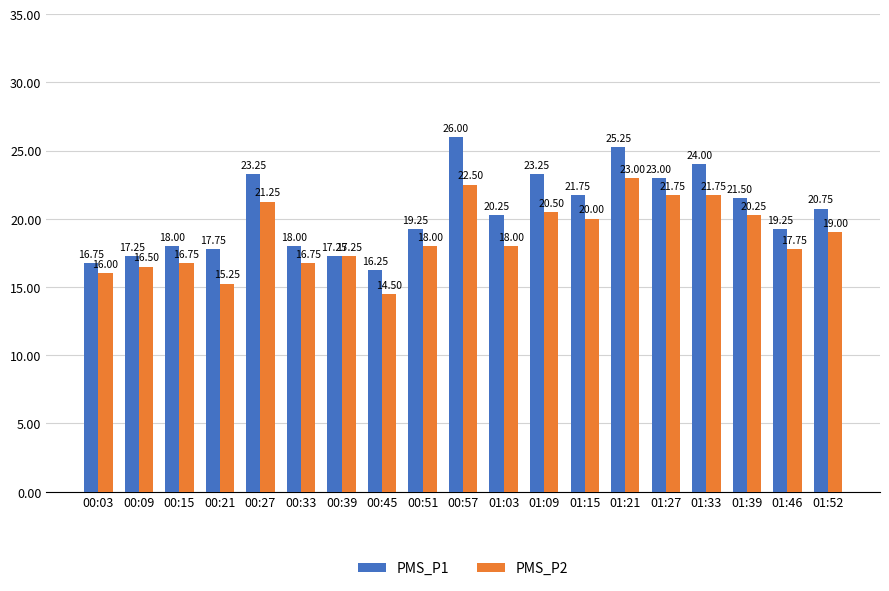

At which category does the chart reach its peak across all series?

00:57